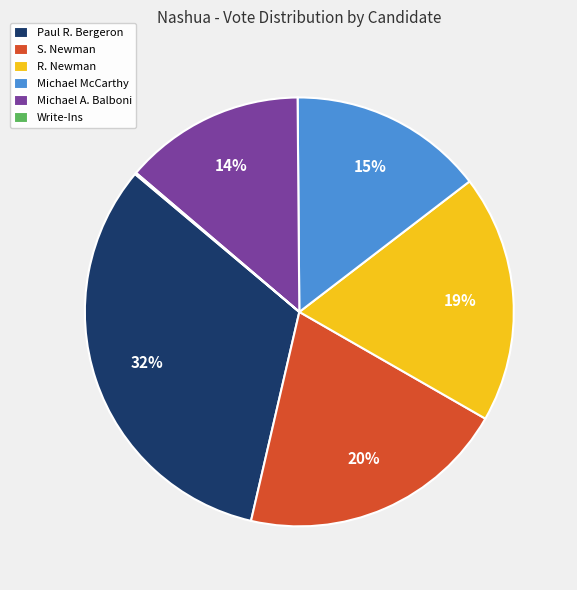

To the nearest percent, what percentage of the pie is R. Newman?

19%